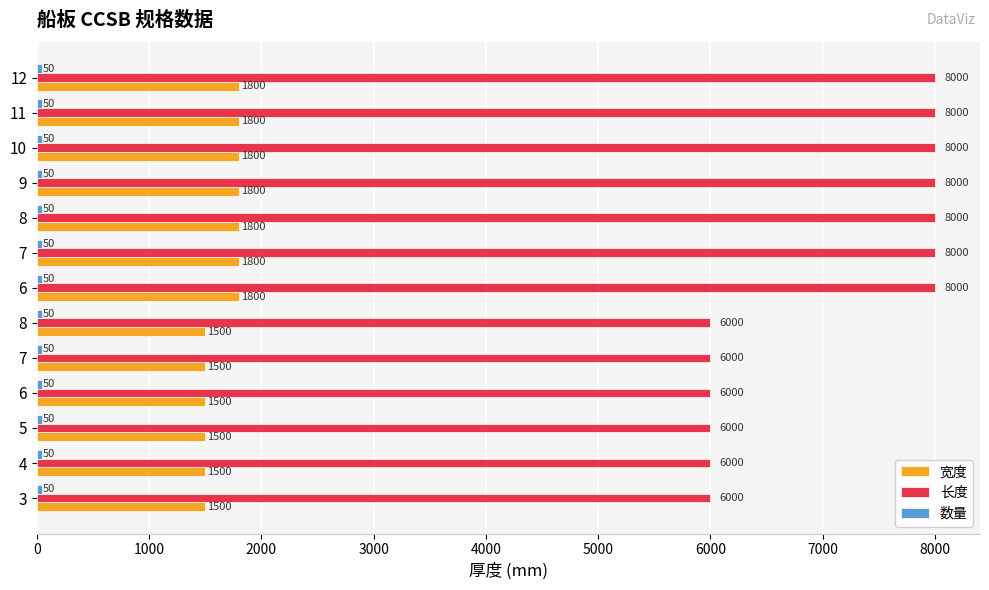

How many data points does each series have?

13